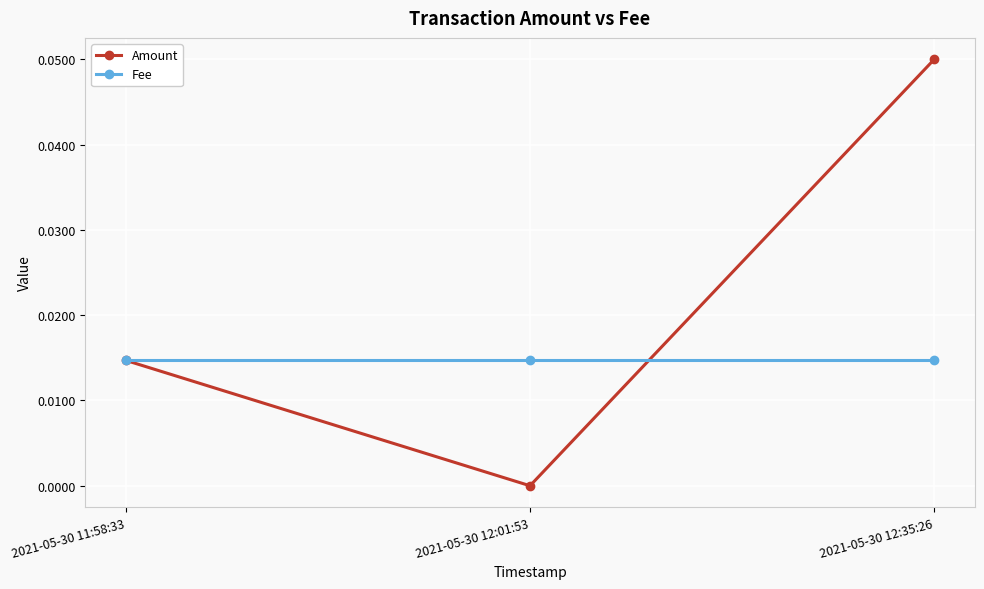

At which category is the sum across all series the highest?

2021-05-30 12:35:26